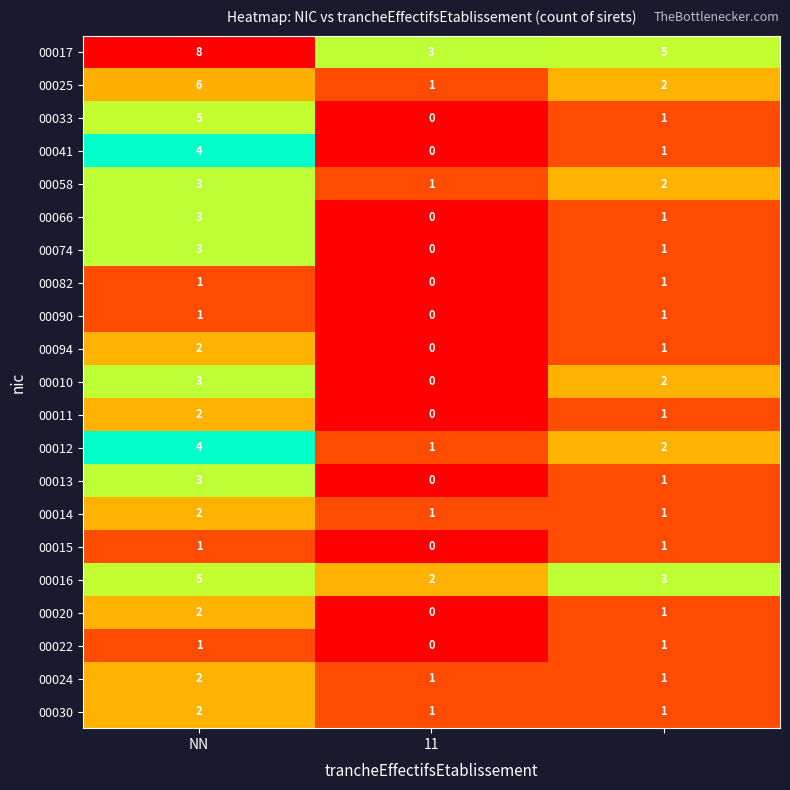

What is the maximum value shown in the chart?

8